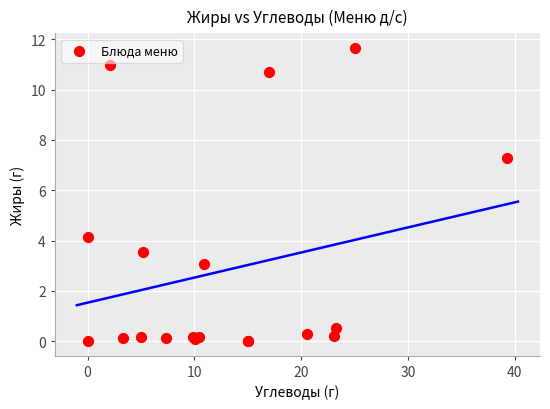

What Y value in the scatter plot is closest to 5?

4.1